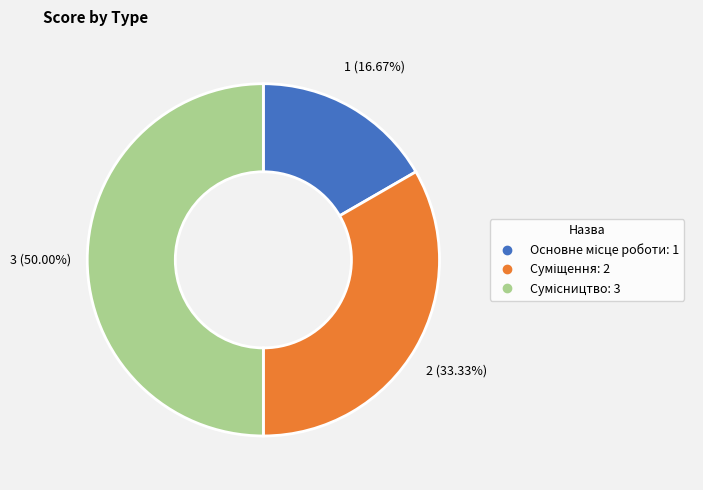

How many segments does this pie chart have?

3